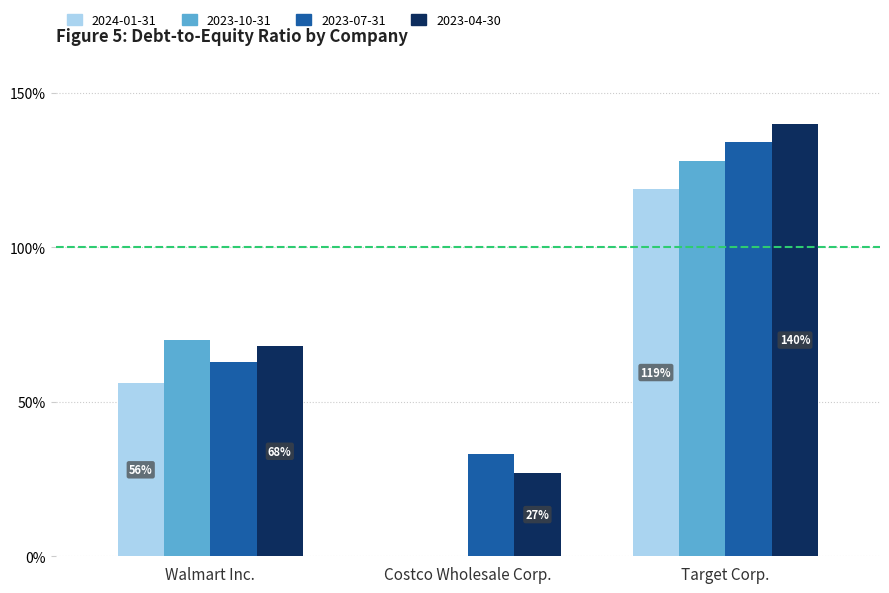

The 2023-07-31 series shows 0.4 at Costco Wholesale Corp.. True or false?

False